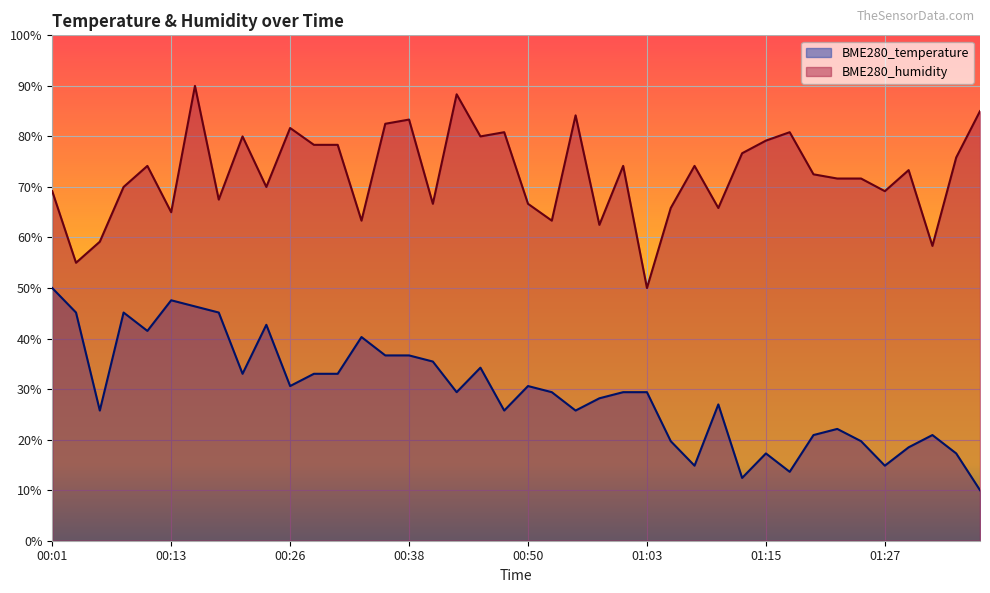

Reading left to right, transcribe all the data shown in this chart.

BME280_temperature: 00:01=50.0	00:04=45.2	00:06=25.8	00:08=45.2	00:11=41.5	00:13=47.6	00:16=46.4	00:18=45.2	00:21=33.0	00:23=42.7	00:26=30.6	00:28=33.0	00:31=33.0	00:33=40.3	00:36=36.7	00:38=36.7	00:41=35.5	00:43=29.4	00:46=34.2	00:48=25.8	00:50=30.6	00:53=29.4	00:55=25.8	00:58=28.2	01:00=29.4	01:03=29.4	01:05=19.7	01:08=14.8	01:10=27.0	01:12=12.4	01:15=17.3	01:17=13.6	01:20=20.9	01:22=22.1	01:25=19.7	01:27=14.8	01:30=18.5	01:32=20.9	01:34=17.3	01:37=10.0
BME280_humidity: 00:01=69.2	00:04=55.0	00:06=59.2	00:08=70.0	00:11=74.2	00:13=65.0	00:16=90.0	00:18=67.5	00:21=80.0	00:23=70.0	00:26=81.7	00:28=78.3	00:31=78.3	00:33=63.3	00:36=82.5	00:38=83.3	00:41=66.7	00:43=88.3	00:46=80.0	00:48=80.8	00:50=66.7	00:53=63.3	00:55=84.2	00:58=62.5	01:00=74.2	01:03=50.0	01:05=65.8	01:08=74.2	01:10=65.8	01:12=76.7	01:15=79.2	01:17=80.8	01:20=72.5	01:22=71.7	01:25=71.7	01:27=69.2	01:30=73.3	01:32=58.3	01:34=75.8	01:37=85.0